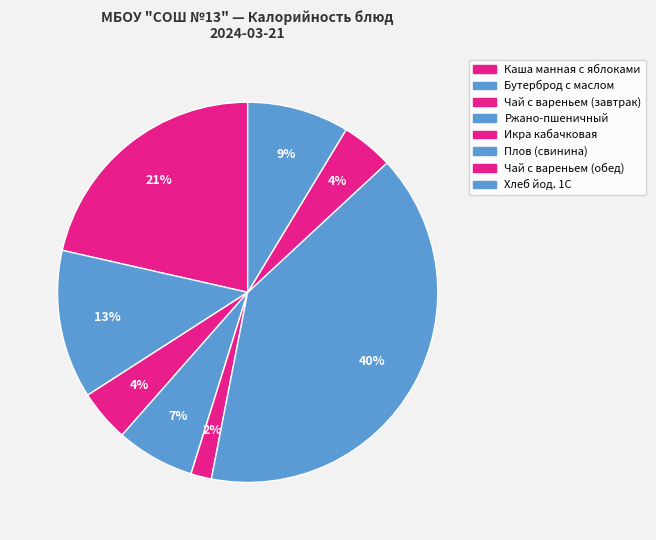

To the nearest percent, what percentage of the pie is Каша манная с яблоками?

21%